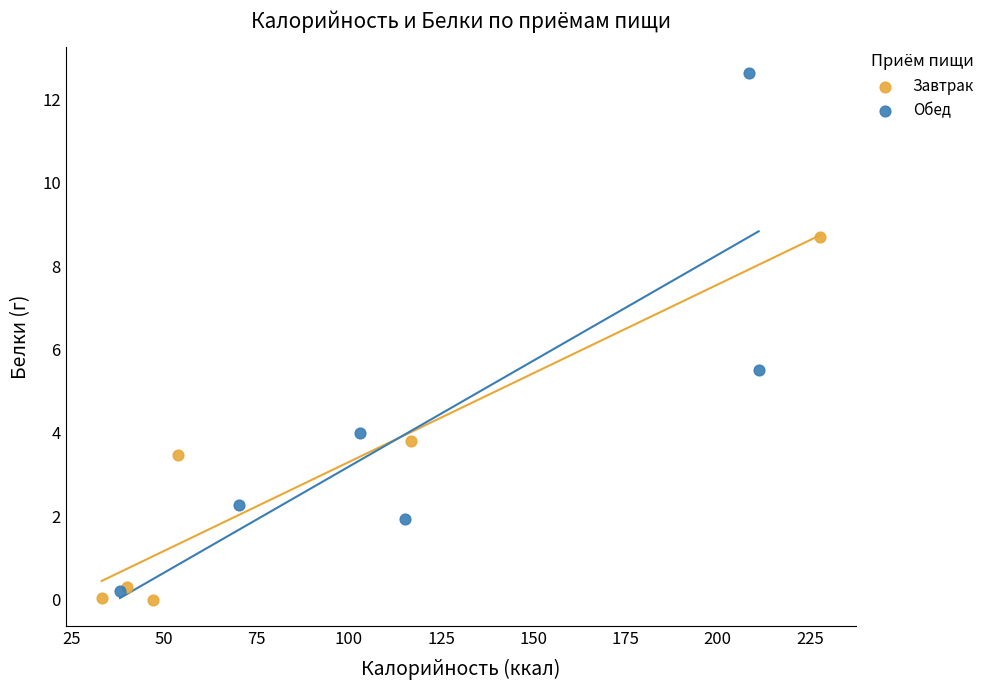

Which series reaches the maximum Y coordinate?

Обед